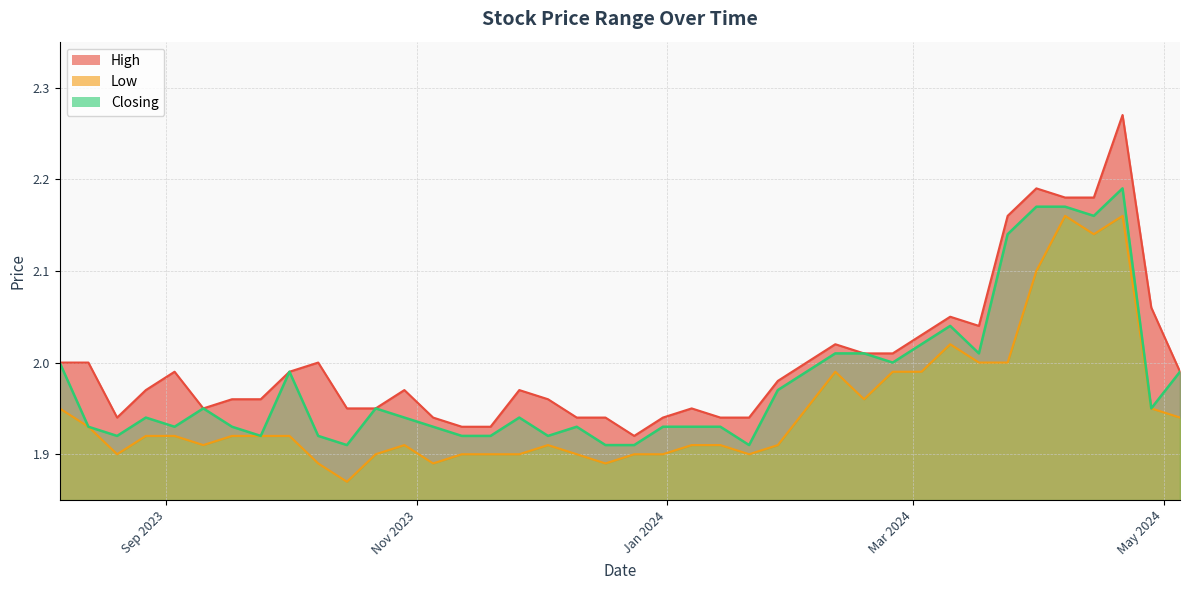

Rank the series at 21/04/2024 from highest to lowest value.

High, Closing, Low